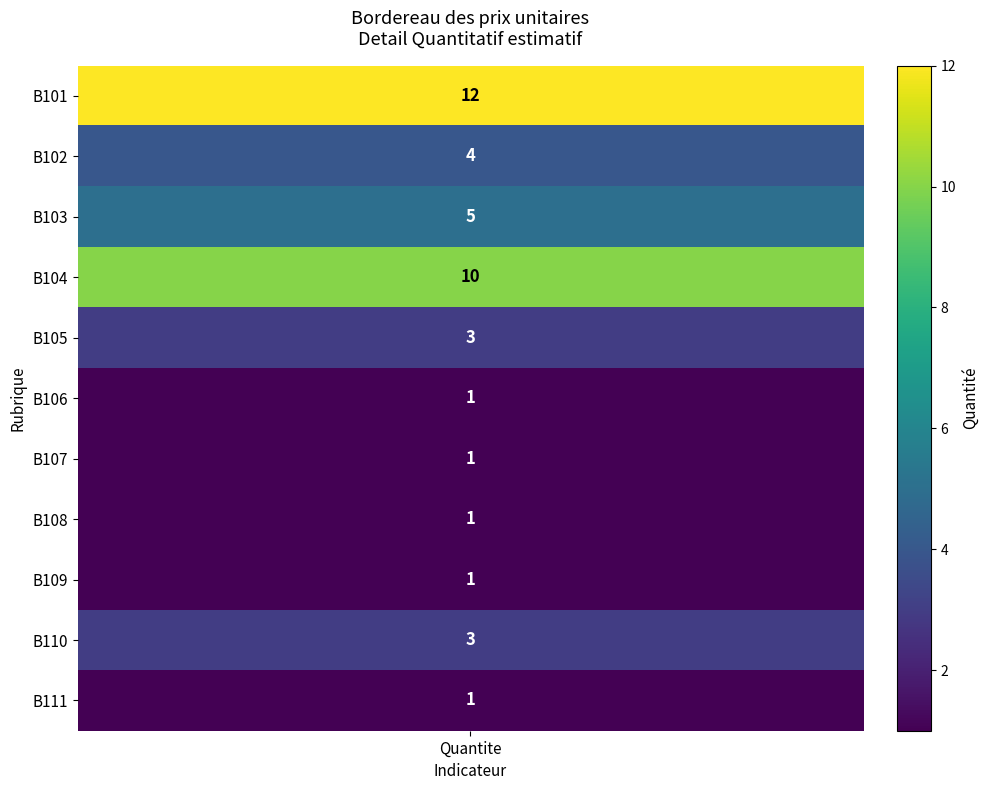

What is the greatest value displayed?

12